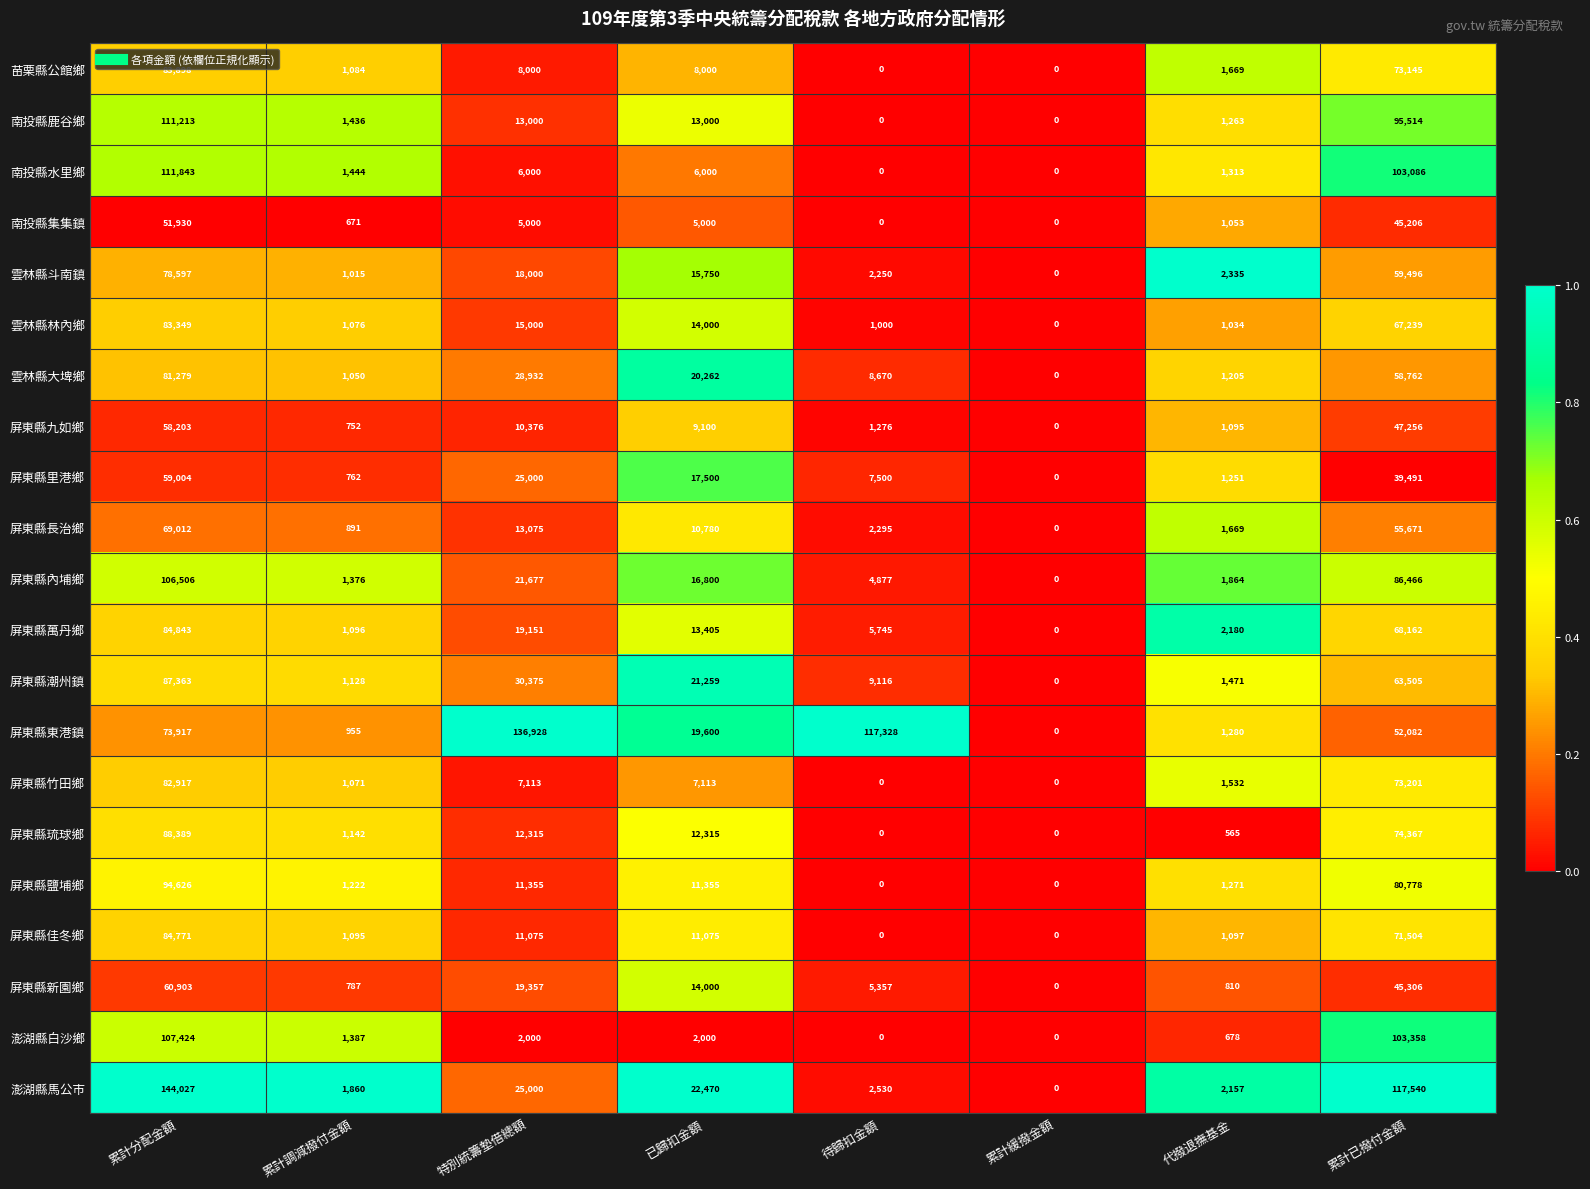

What is the greatest value displayed?

144027